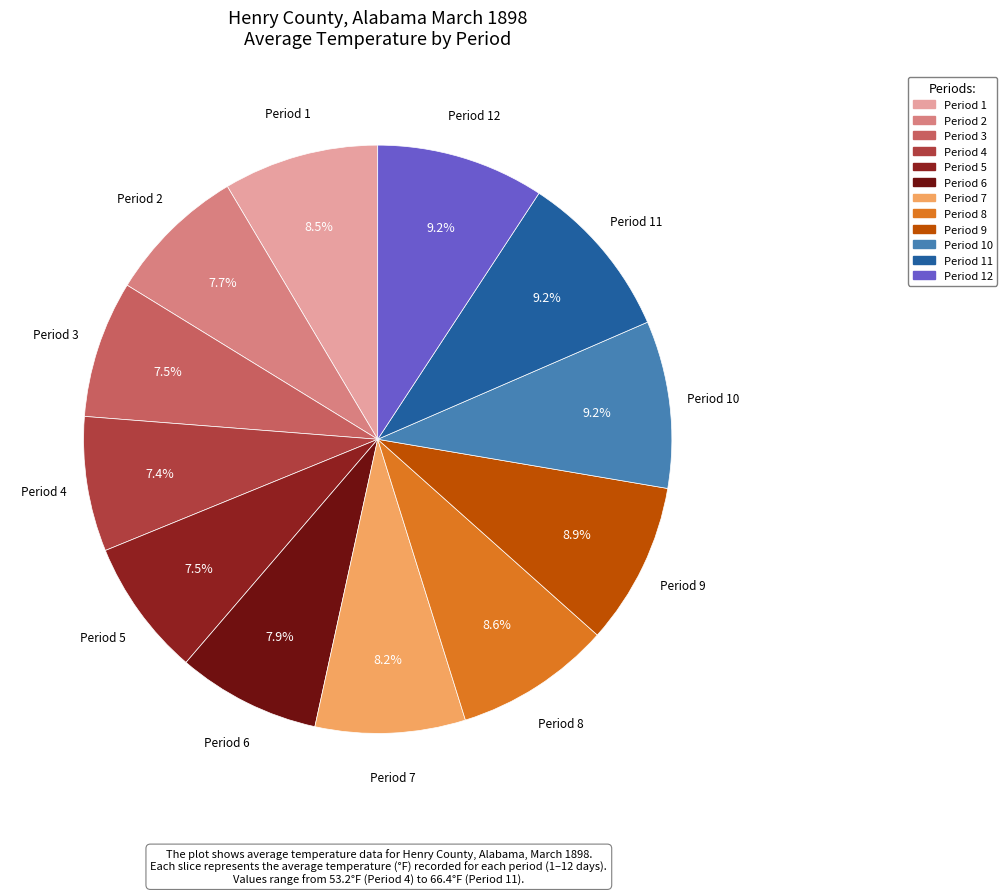

To the nearest percent, what is the average slice percentage?

8%